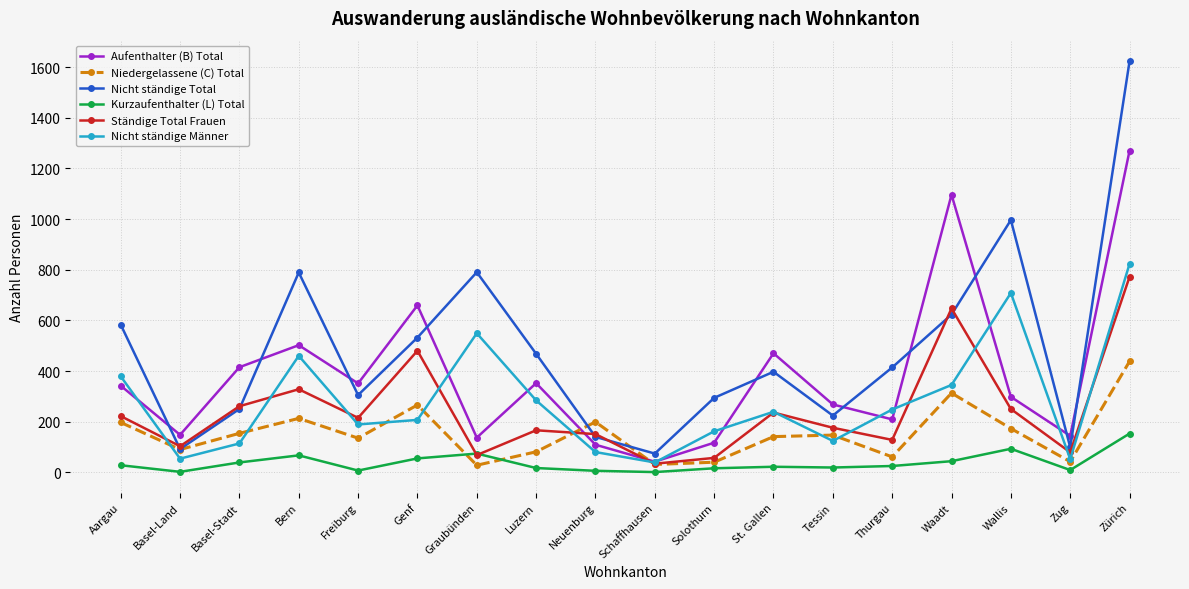

How many values in the Kurzaufenthalter (L) Total series are below 25?

9